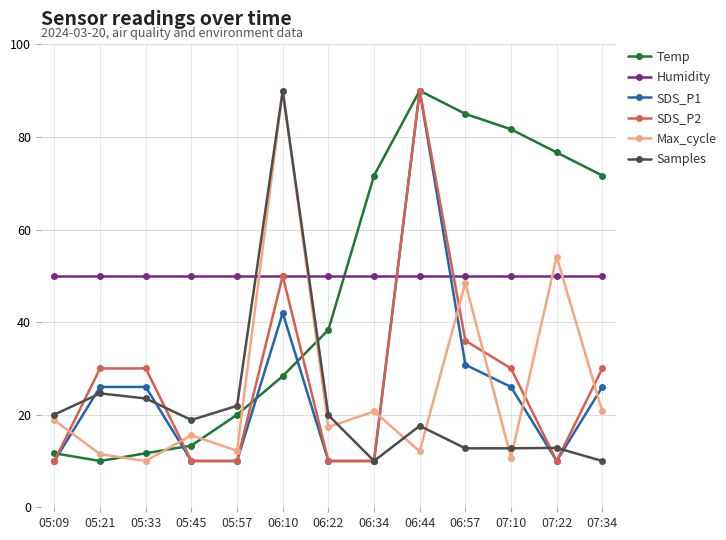

What is the difference between the highest and lowest values at 07:34?

61.7